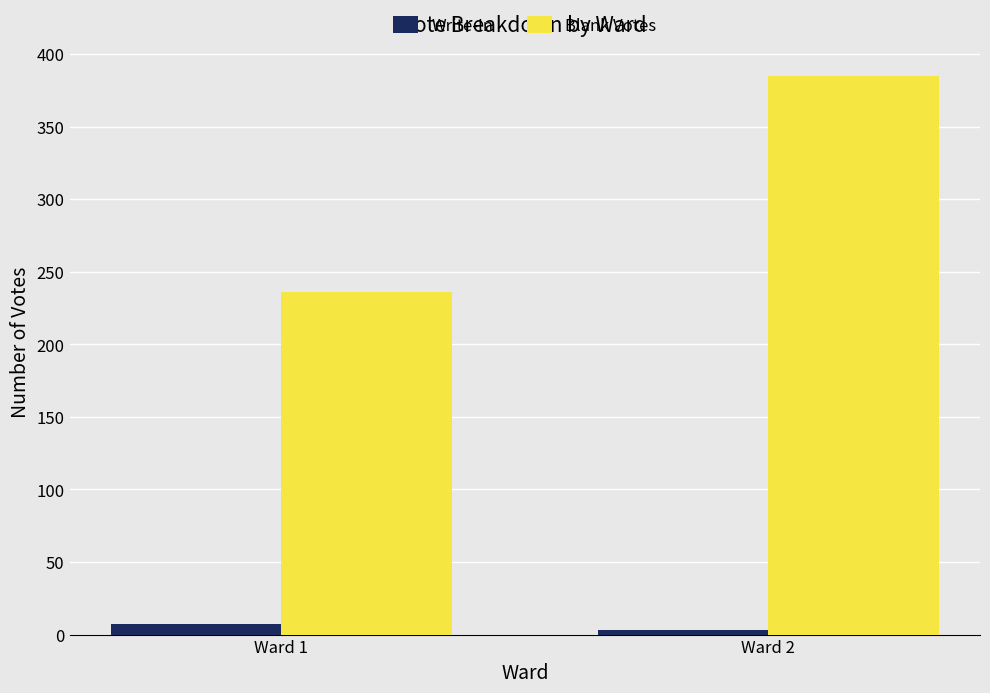

How many bars are there in each group?

2